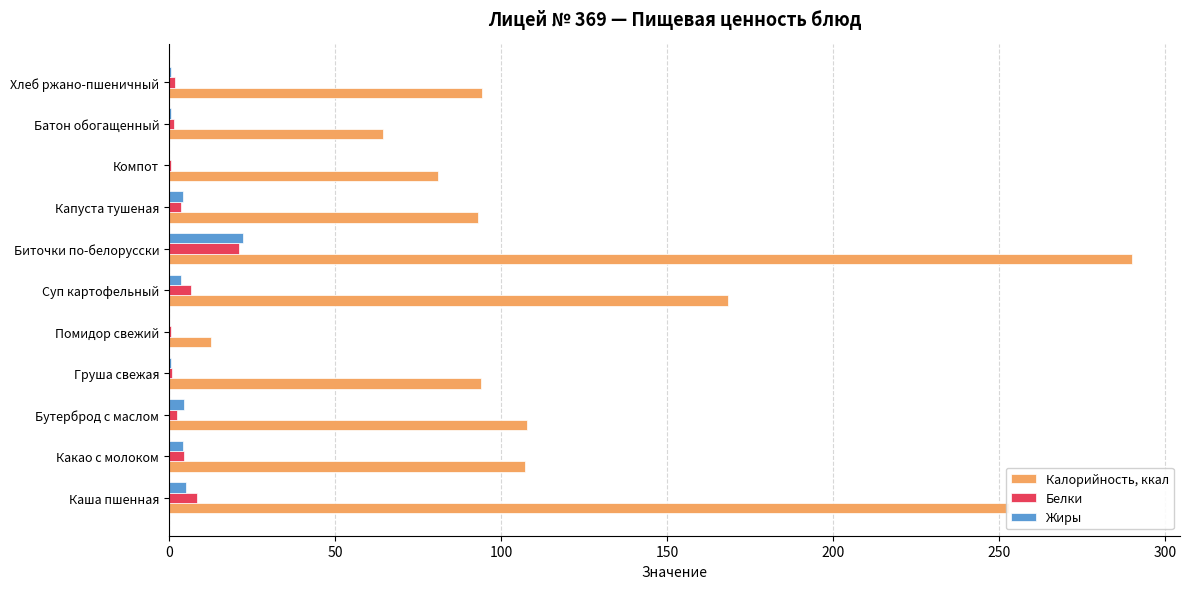

Which series has the largest range (max minus min)?

Калорийность, ккал